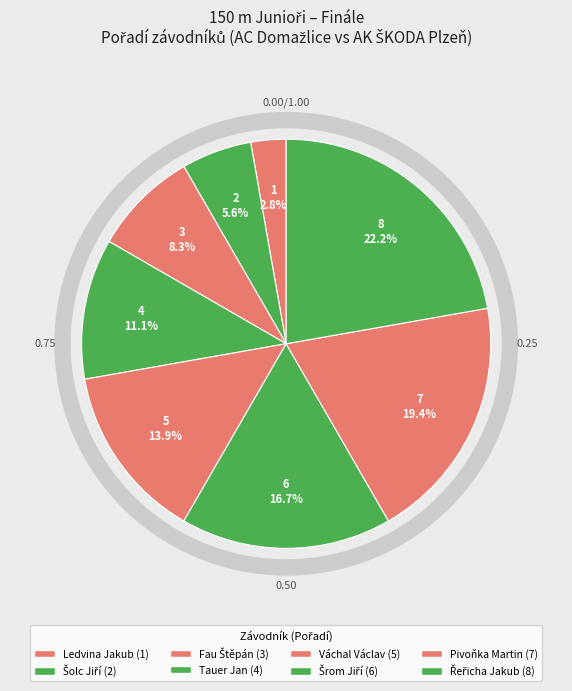

To the nearest percent, what is the difference between the largest and smallest slice percentages?

19%